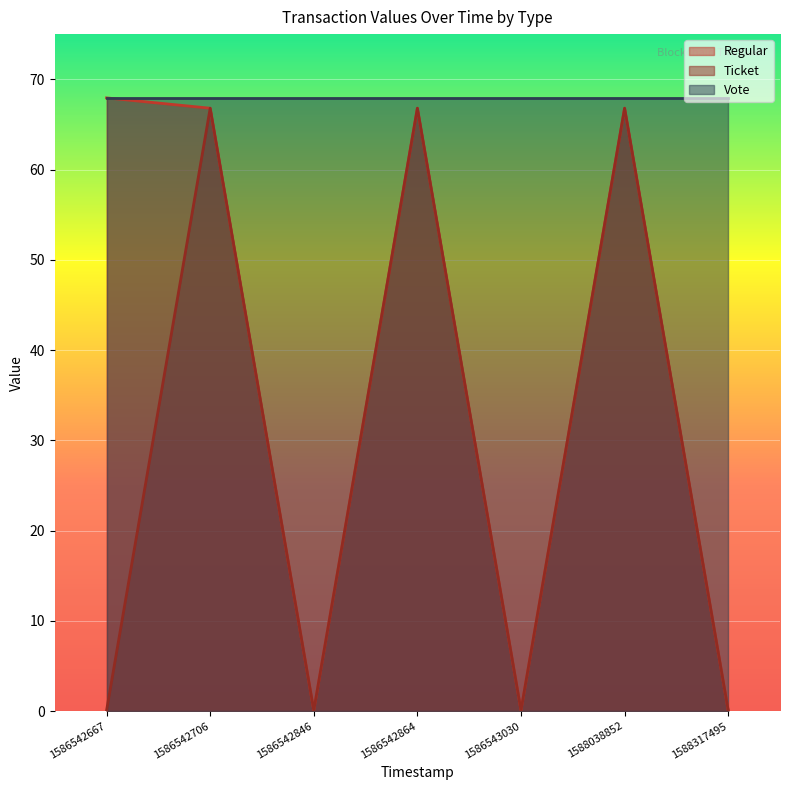

What is the average value of the Regular series?

38.4